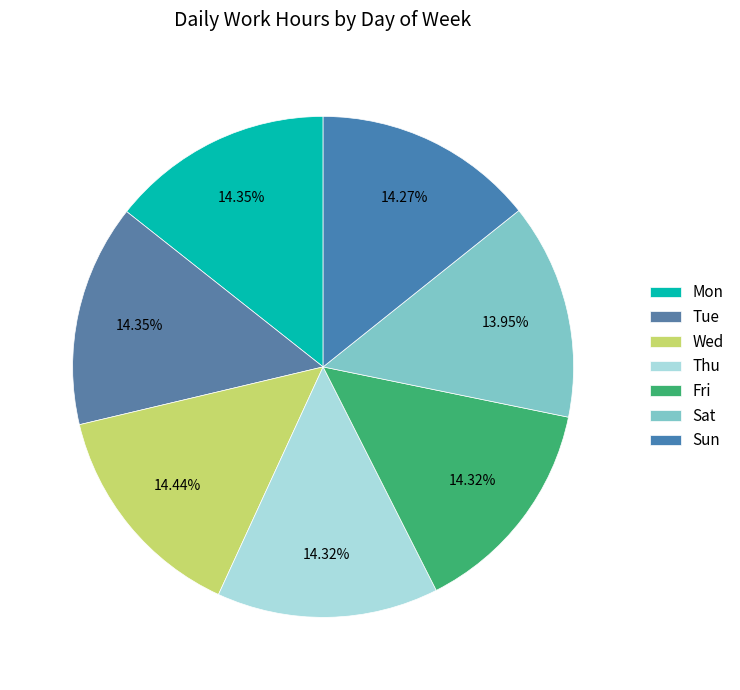

How many segments does this pie chart have?

7